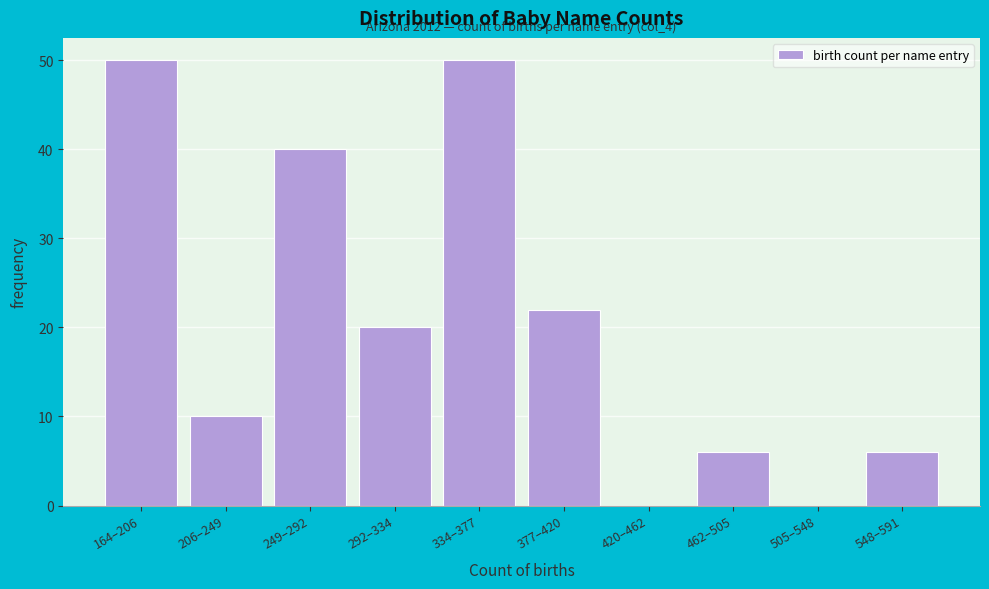

Reading left to right, transcribe all the data shown in this chart.

164–206=50	206–249=10	249–292=40	292–334=20	334–377=50	377–420=22	420–462=0	462–505=6	505–548=0	548–591=6